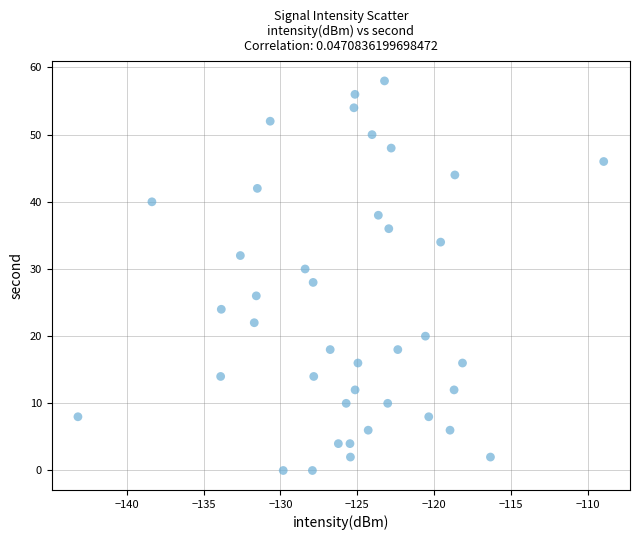

What is the range of Y values (max minus min)?

58